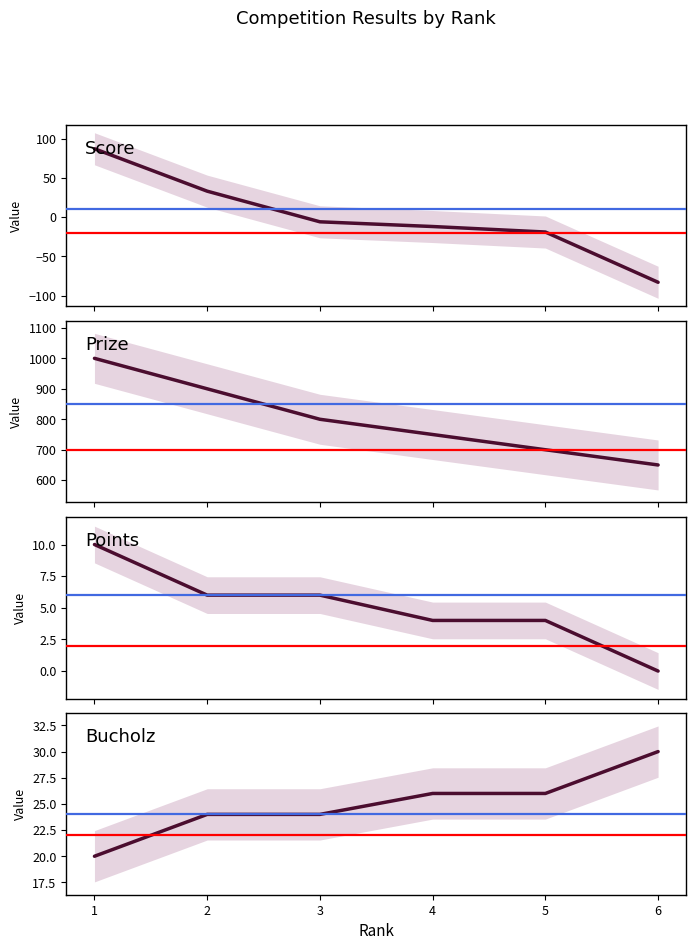

Count the Bucholz values in the range 24 to 26.

4